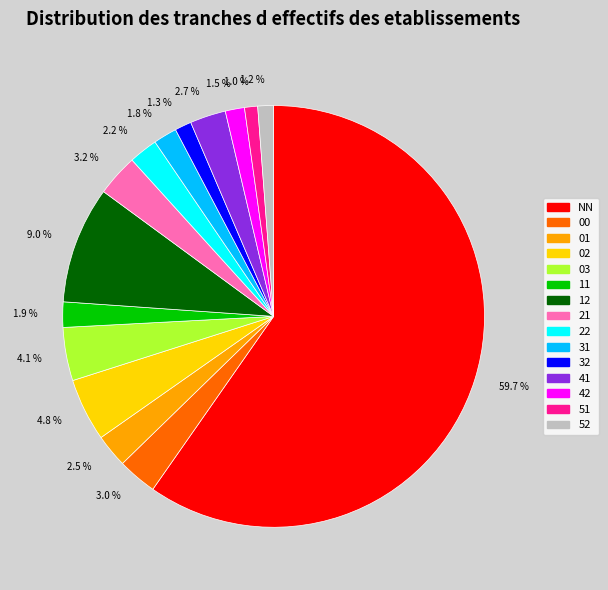

To the nearest percent, what is the combined percentage of 03 and 11?

6%